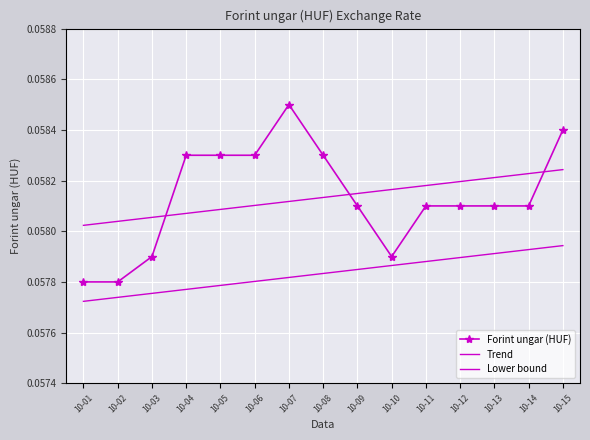

What is the average value of the Trend series?

0.1